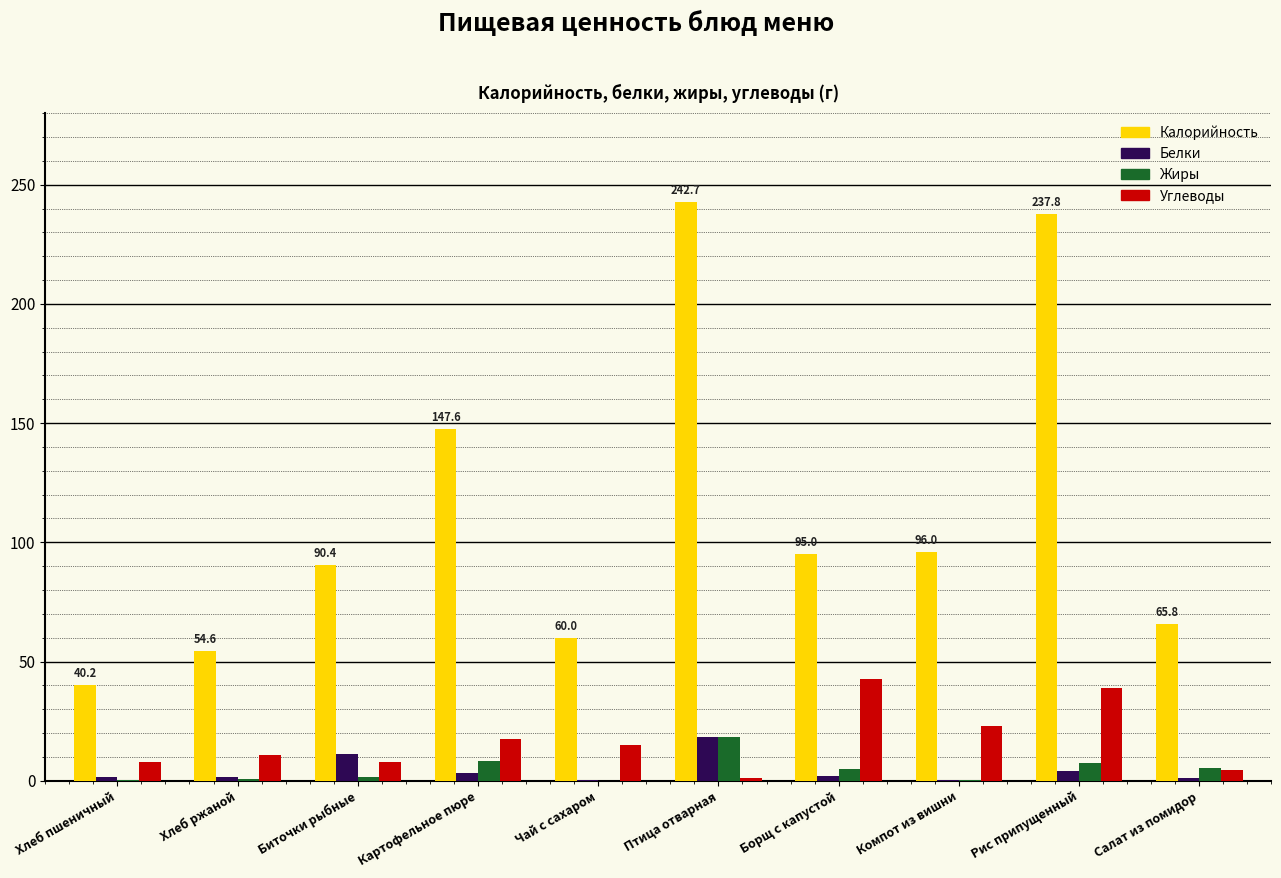

What is the sum of all Жиры values?

46.4